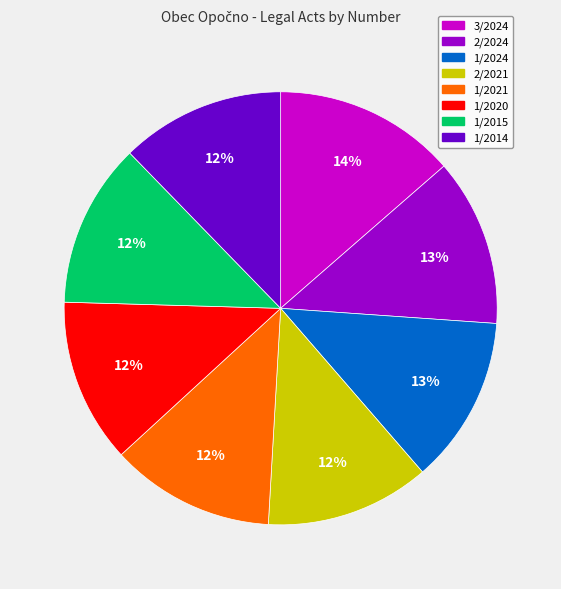

Approximately how many times larger is the value at 1/2014 compared to 1/2020?

1.0